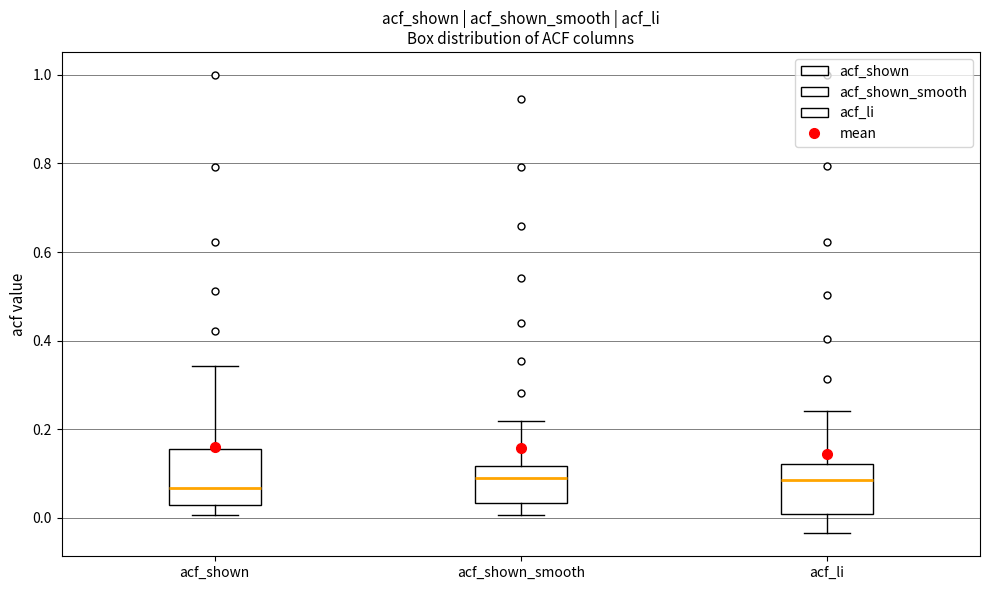

Reading left to right, transcribe this box plot: for each box, give where its median line is, the range the box spans, and where its two whiskers end, as read against the y-axis. The values are not printed on the chart, so give them approximately, as read against the axis.

acf_shown: median 0.06, box 0.02 to 0.16, whiskers 0.00 to 0.34
acf_shown_smooth: median 0.10, box 0.04 to 0.12, whiskers 0.00 to 0.22
acf_li: median 0.08, box 0.00 to 0.12, whiskers -0.04 to 0.24